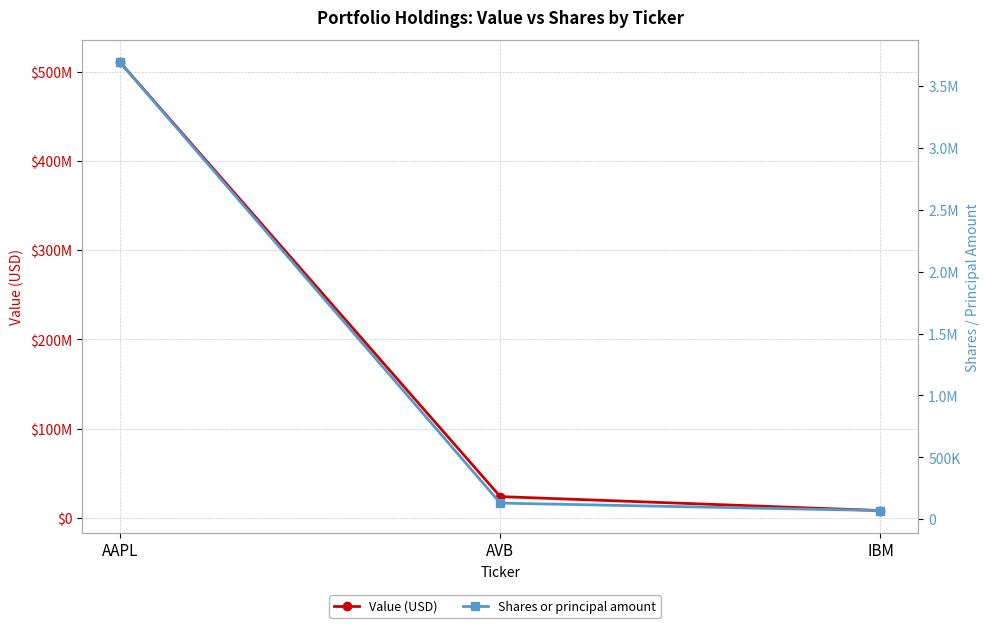

What is the maximum value shown in the chart?

510375000